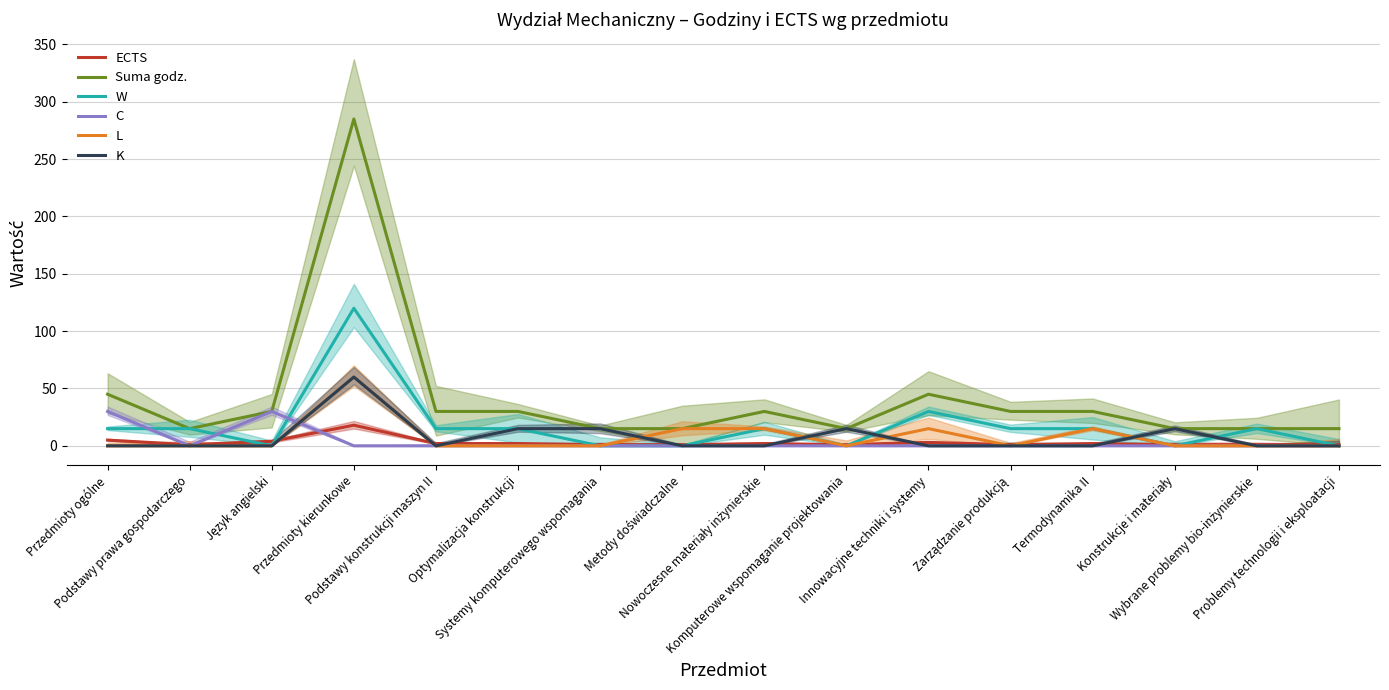

At Podstawy konstrukcji maszyn II, list the series in order from largest to smallest.

Suma godz., W, ECTS, C, L, K